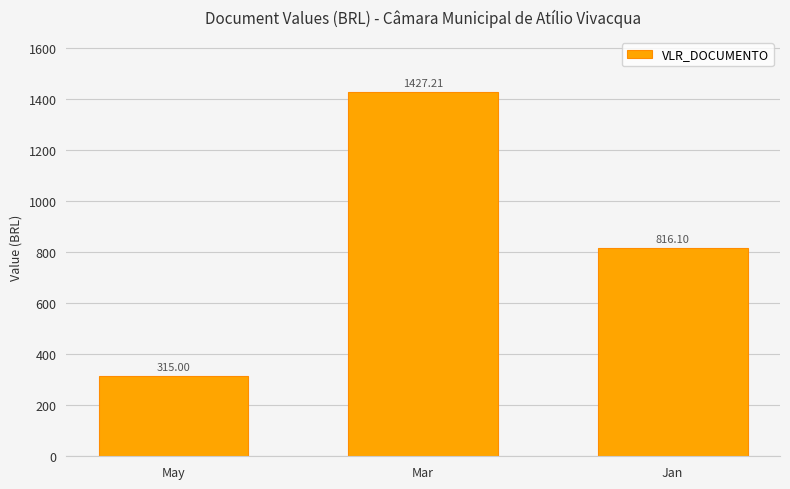

What is the difference between the maximum and minimum values?

1112.2